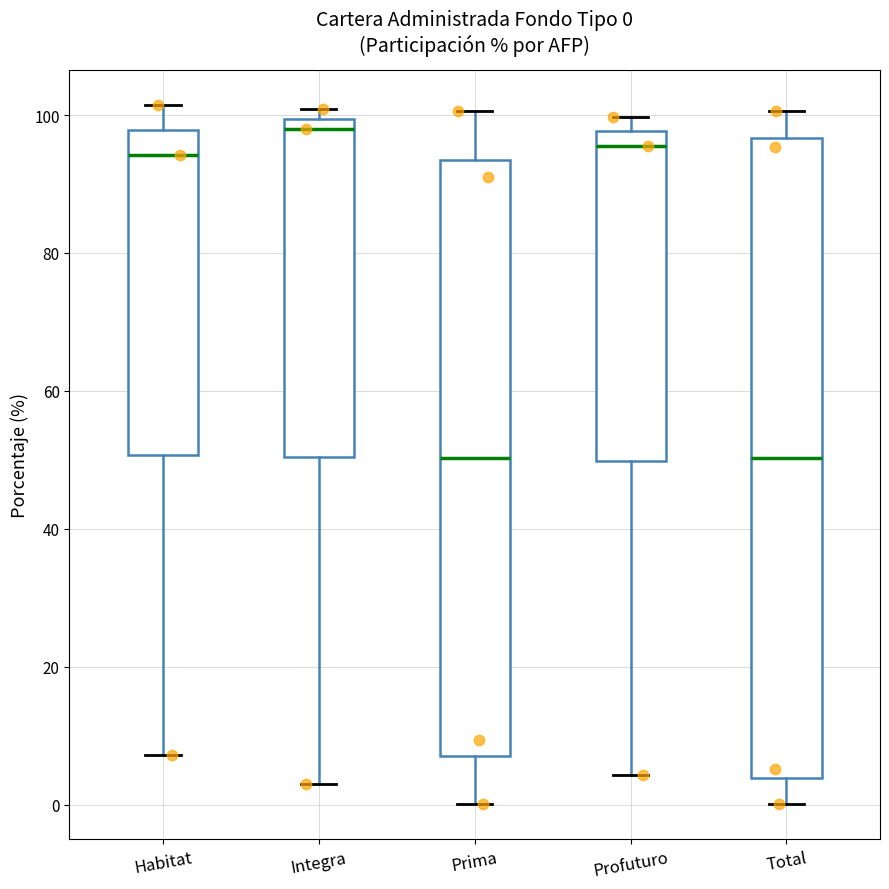

Which box is the tallest, from its lower edge to its upper edge?

Total